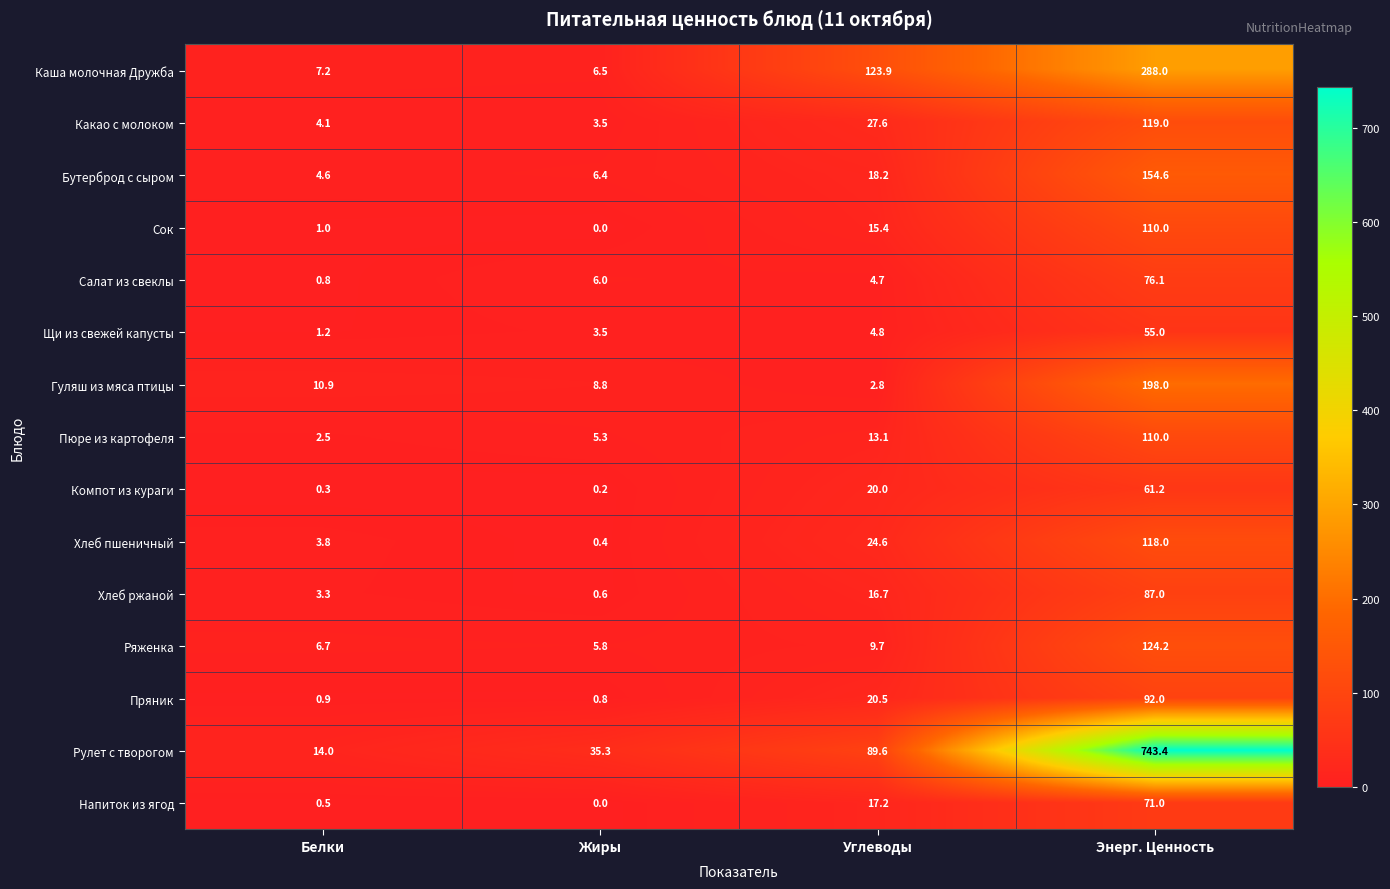

What is the average value of the Каша молочная Дружба series?

106.4